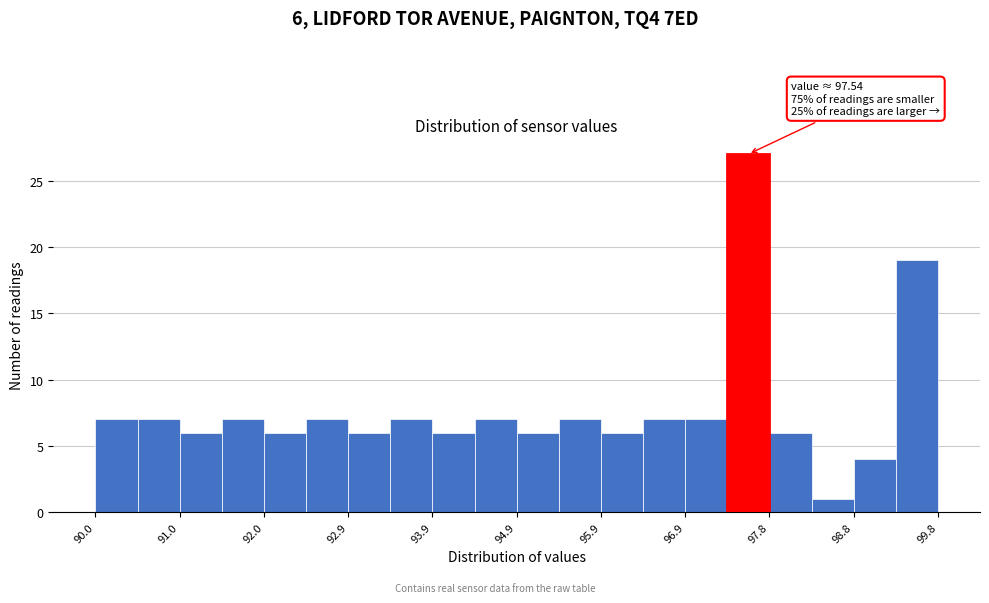

Which range on the x-axis has the tallest bar?

97.4 to 97.8